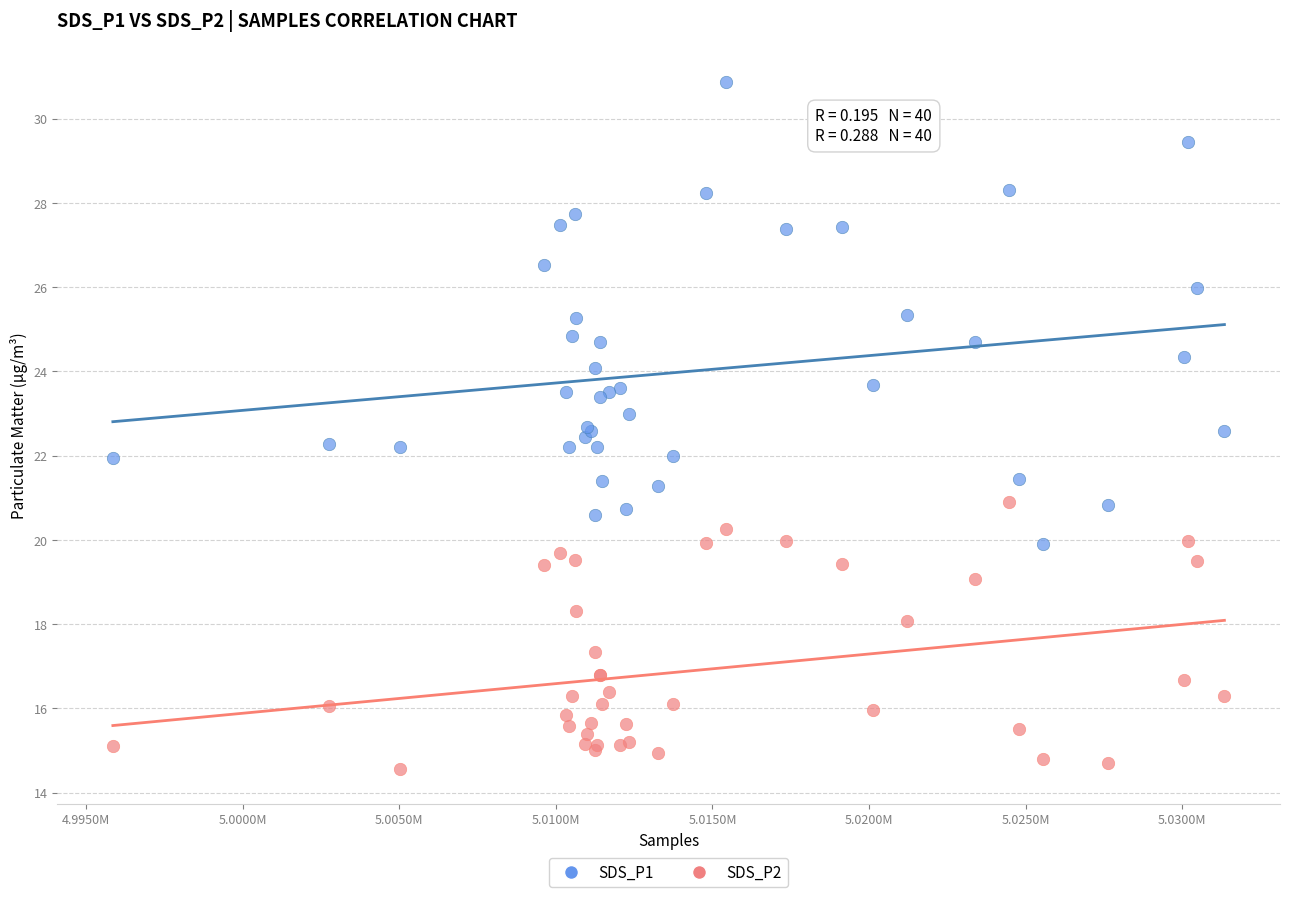

What are all the series names shown in the legend?

SDS_P1, SDS_P2